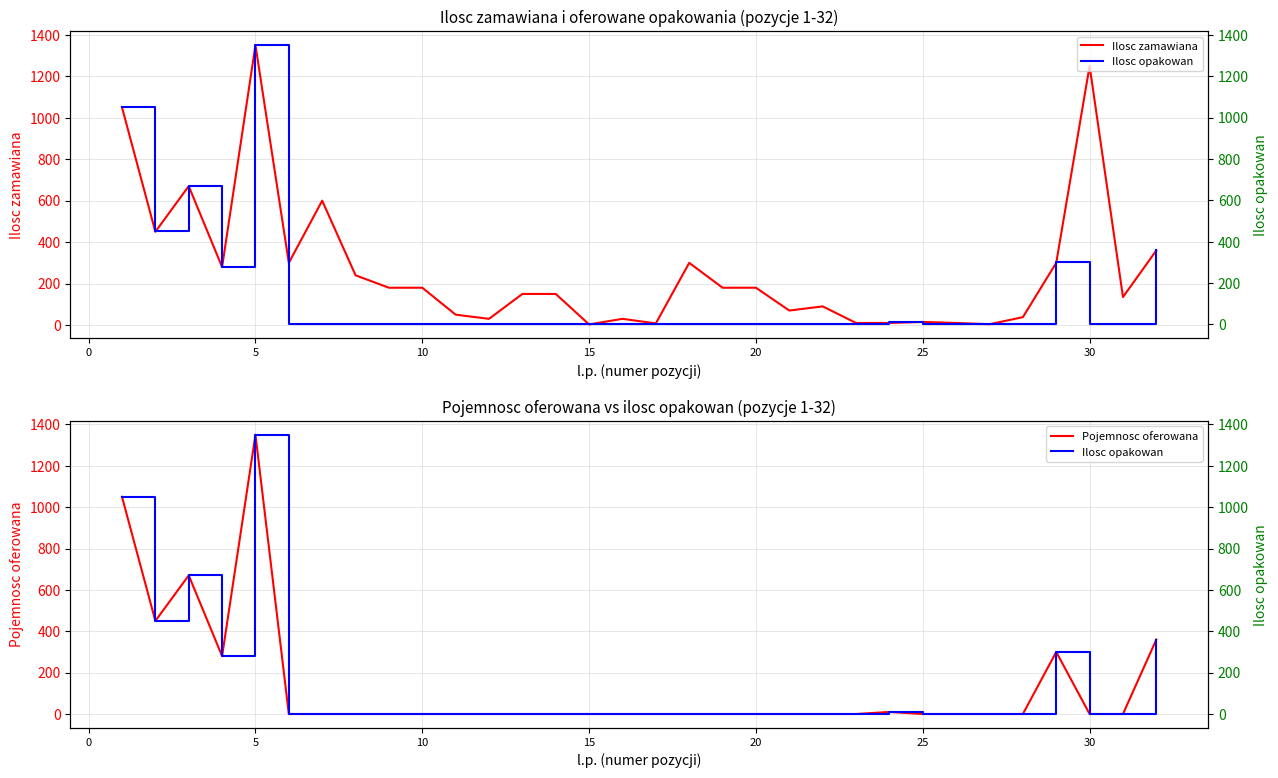

At which category does the chart reach its minimum across all series?

20